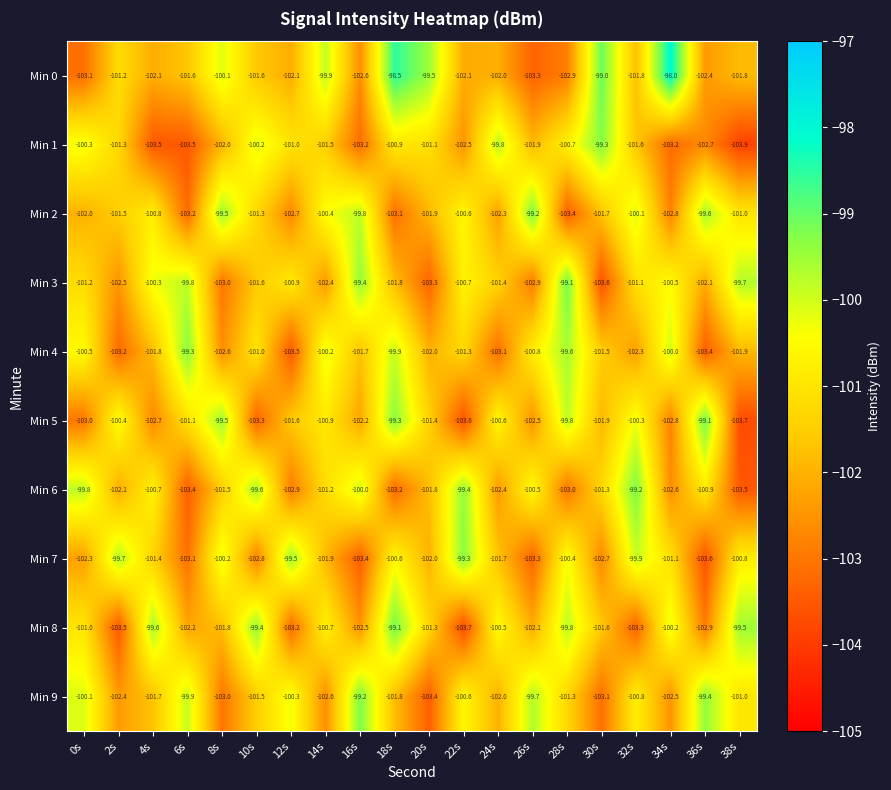

Is the value of Min 7 at 38s greater than the value of Min 3 at 18s?

Yes